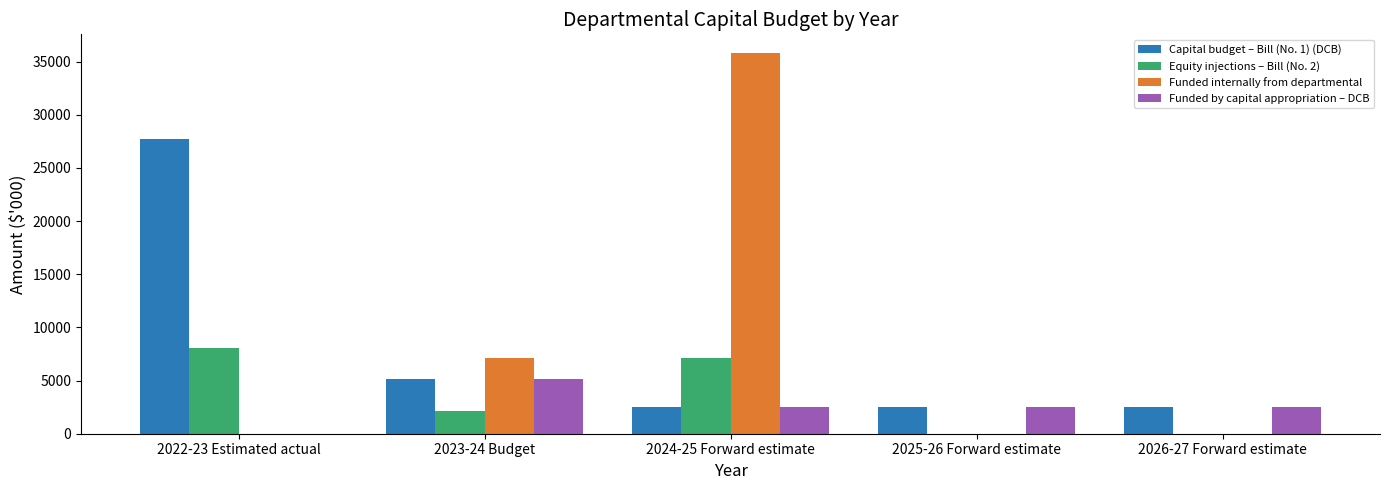

Is the value of Equity injections – Bill (No. 2) at 2022-23 Estimated actual greater than the value of Funded internally from departmental at 2024-25 Forward estimate?

No